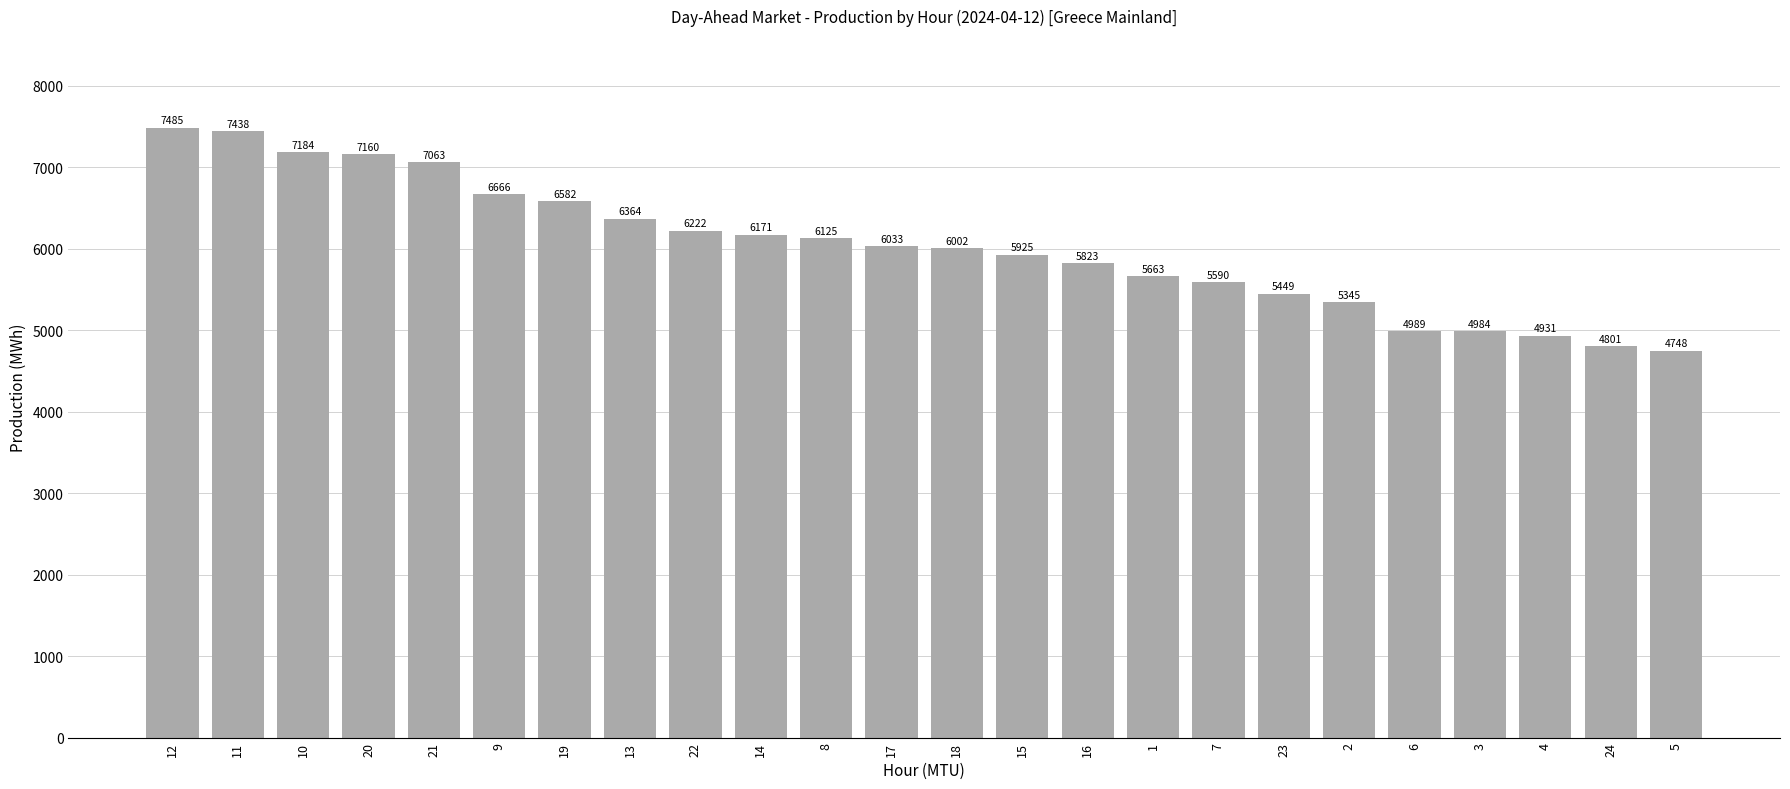

Between 13 and 23, which is larger?

13